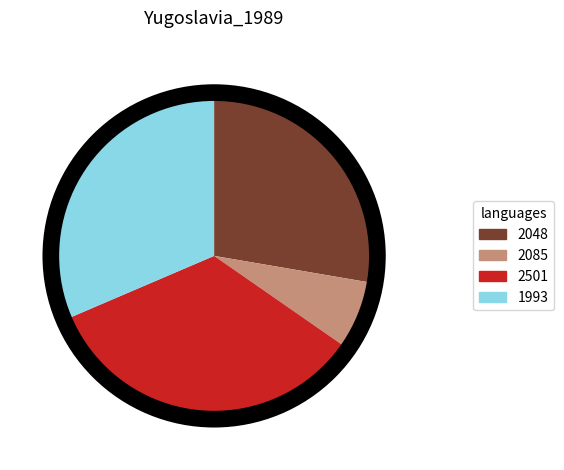

What is the largest slice in the pie chart?

2501